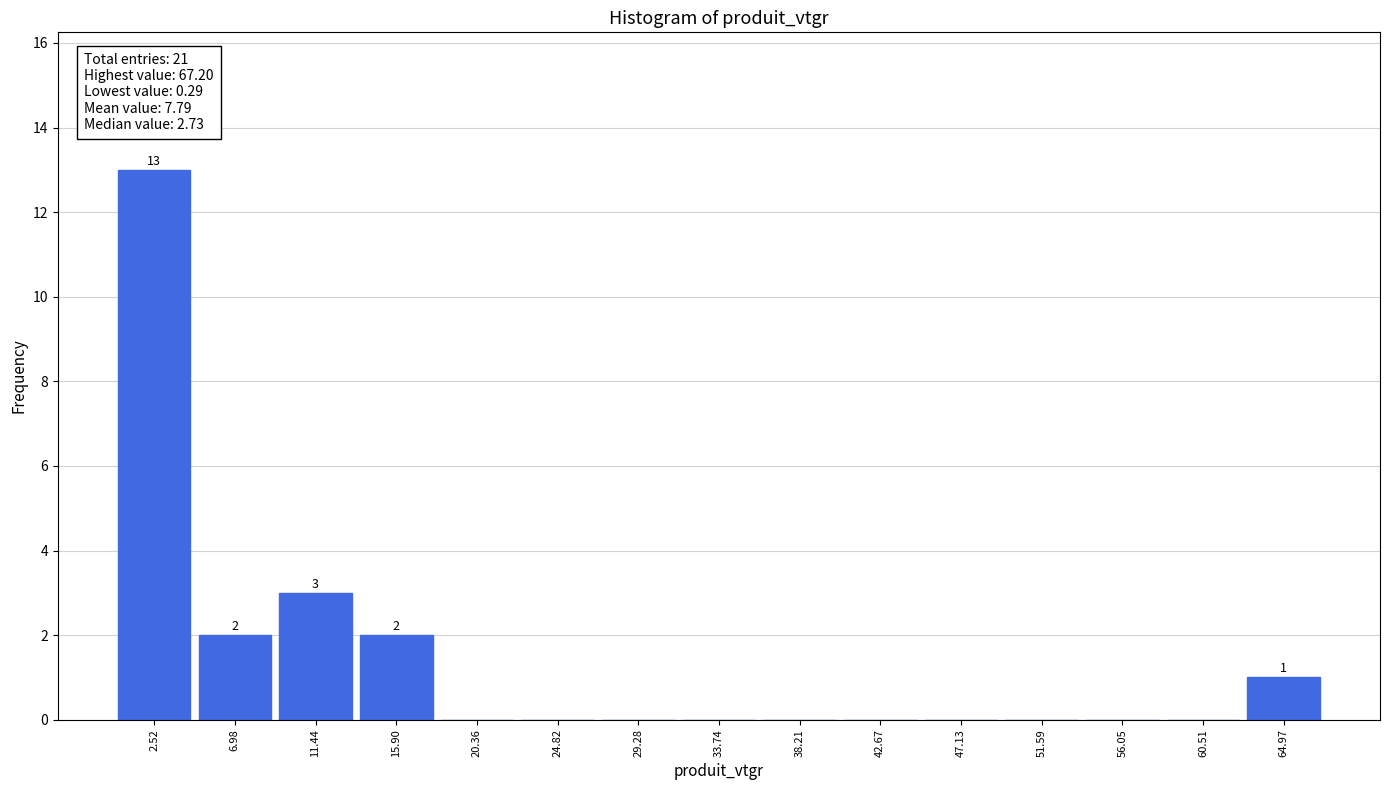

Which range on the x-axis has the tallest bar?

0.5 to 5.0